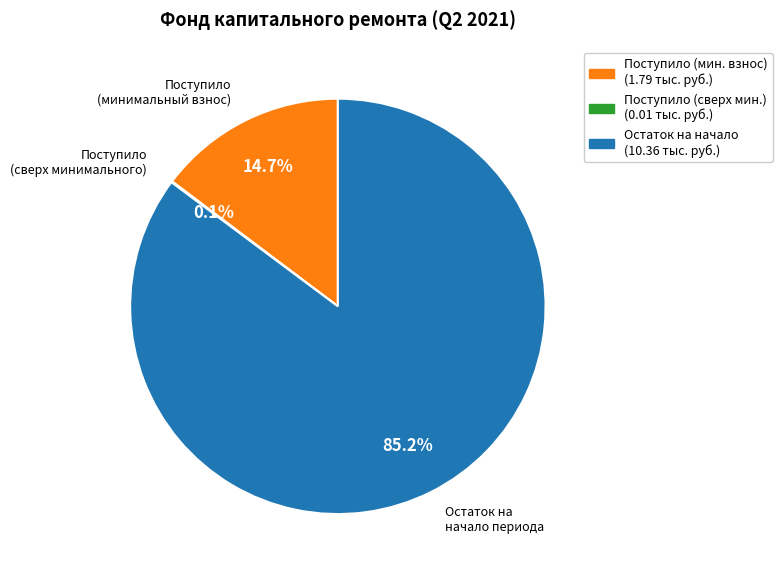

Does any single category account for the majority?

Yes